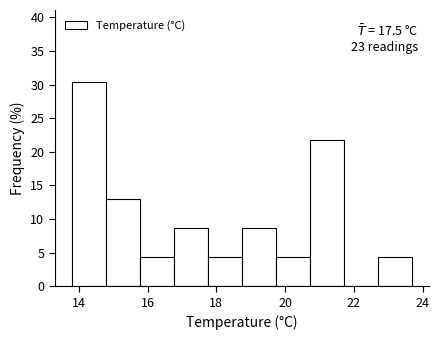

Which range on the x-axis has the tallest bar?

13.8 to 14.8